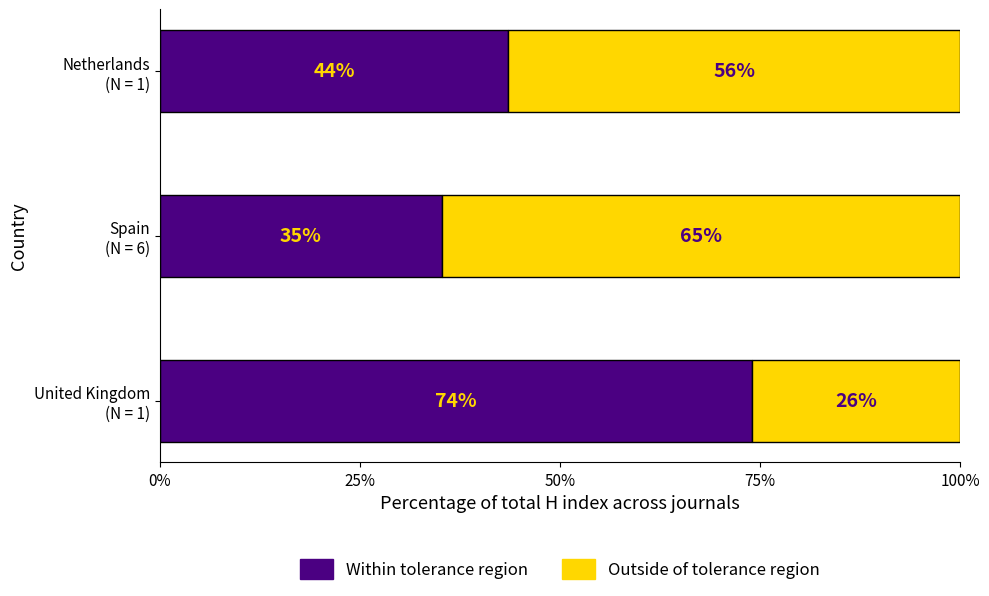

What is the highest value of the Within tolerance region series?

74.0